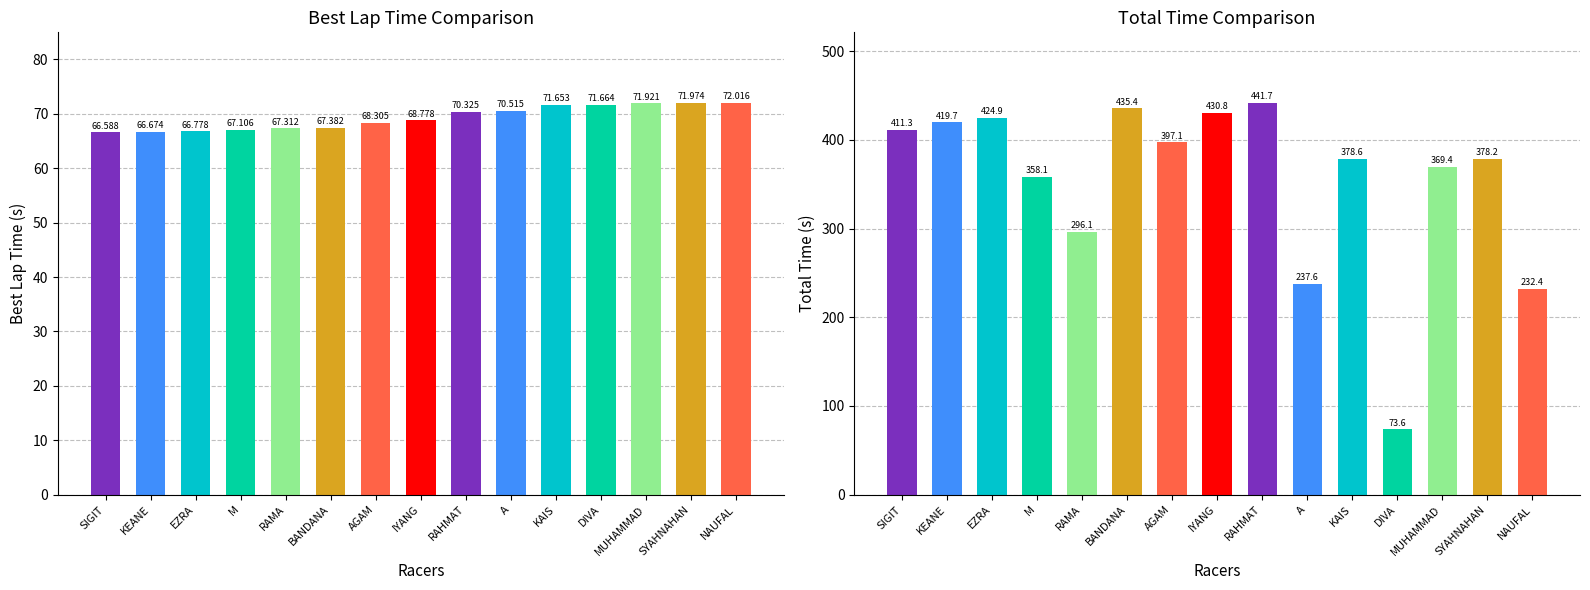

Reading left to right, extract all data points from this chart.

Best Lap time: 66.6	66.7	66.8	67.1	67.3	67.4	68.3	68.8	70.3	70.5	71.7	71.7	71.9	72.0	72.0
Total Time: 411.3	419.7	424.9	358.1	296.1	435.4	397.1	430.8	441.7	237.6	378.6	73.6	369.4	378.2	232.4